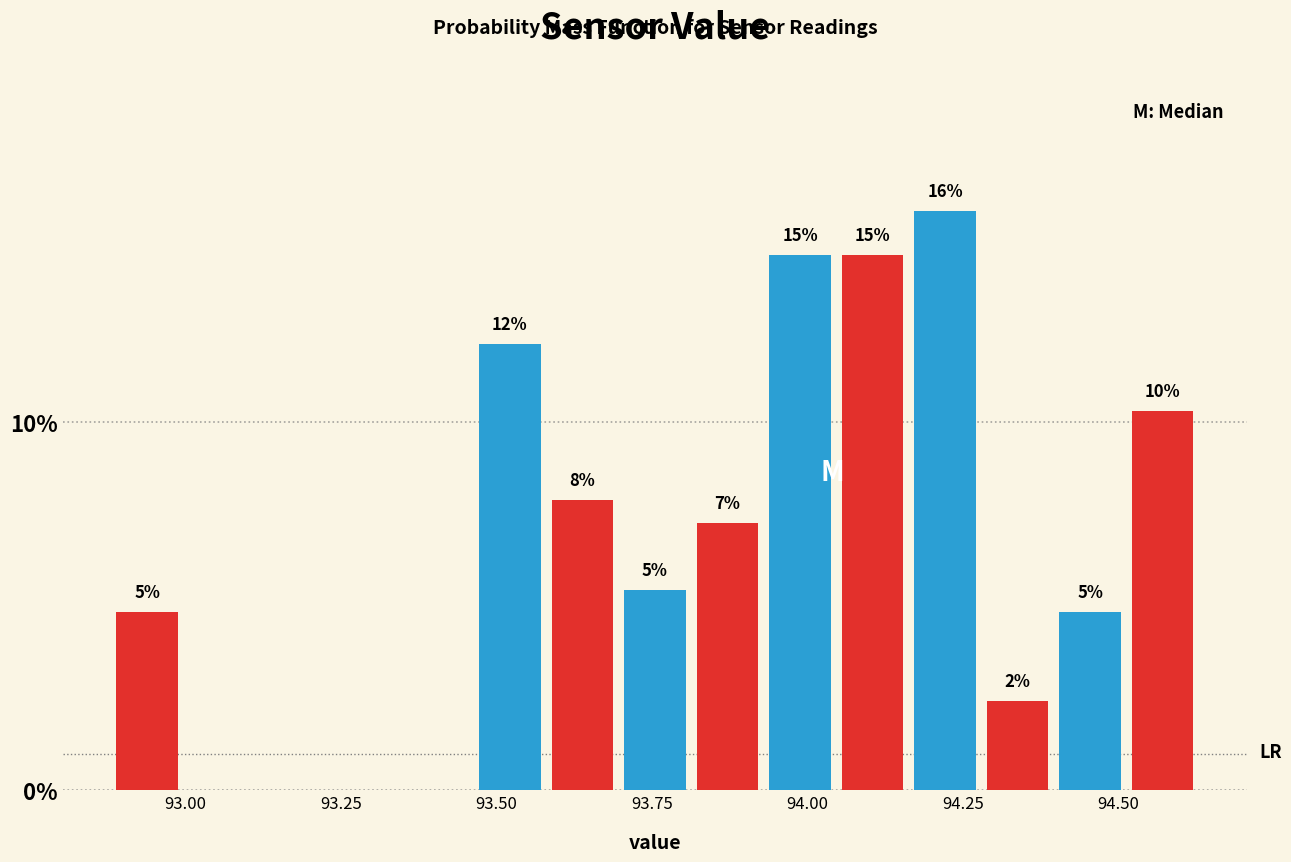

Around what value on the x-axis is the tallest bar? Give the approximate position of its centre, as read against the axis.

94.20